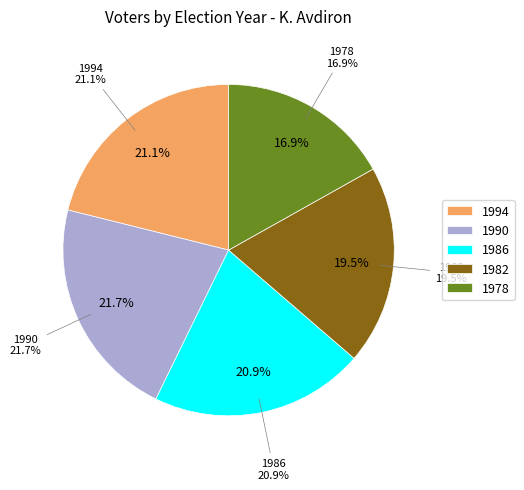

What portion of the pie excludes 1986?

79.1%